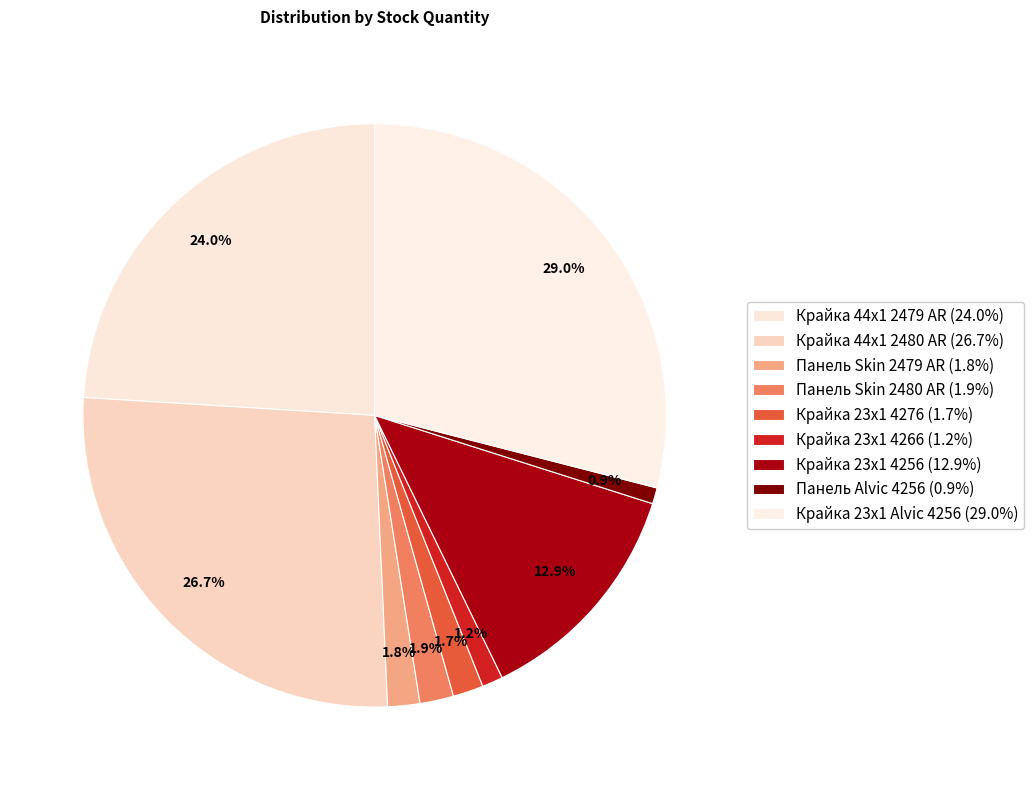

Does Панель Skin 2479 AR represent more than half of the total?

No